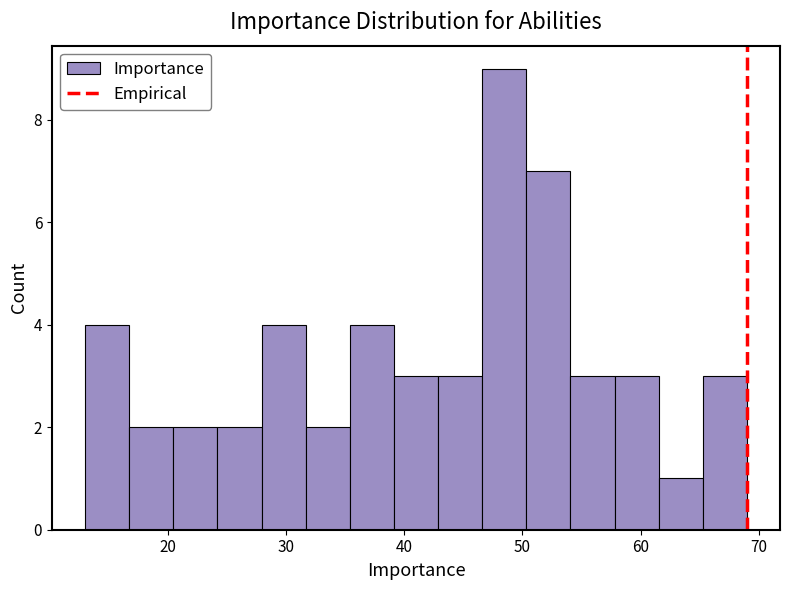

Read against the x-axis, roughly where is the centre of the tallest bar?

48